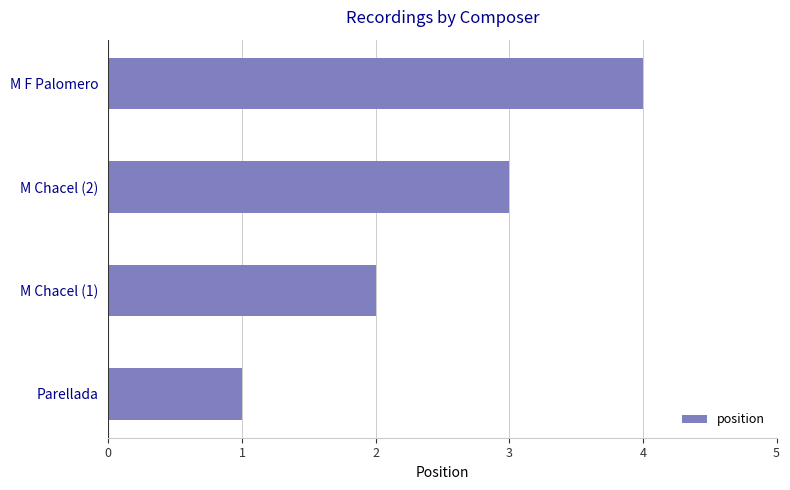

What is the difference between the second highest and second lowest values?

1